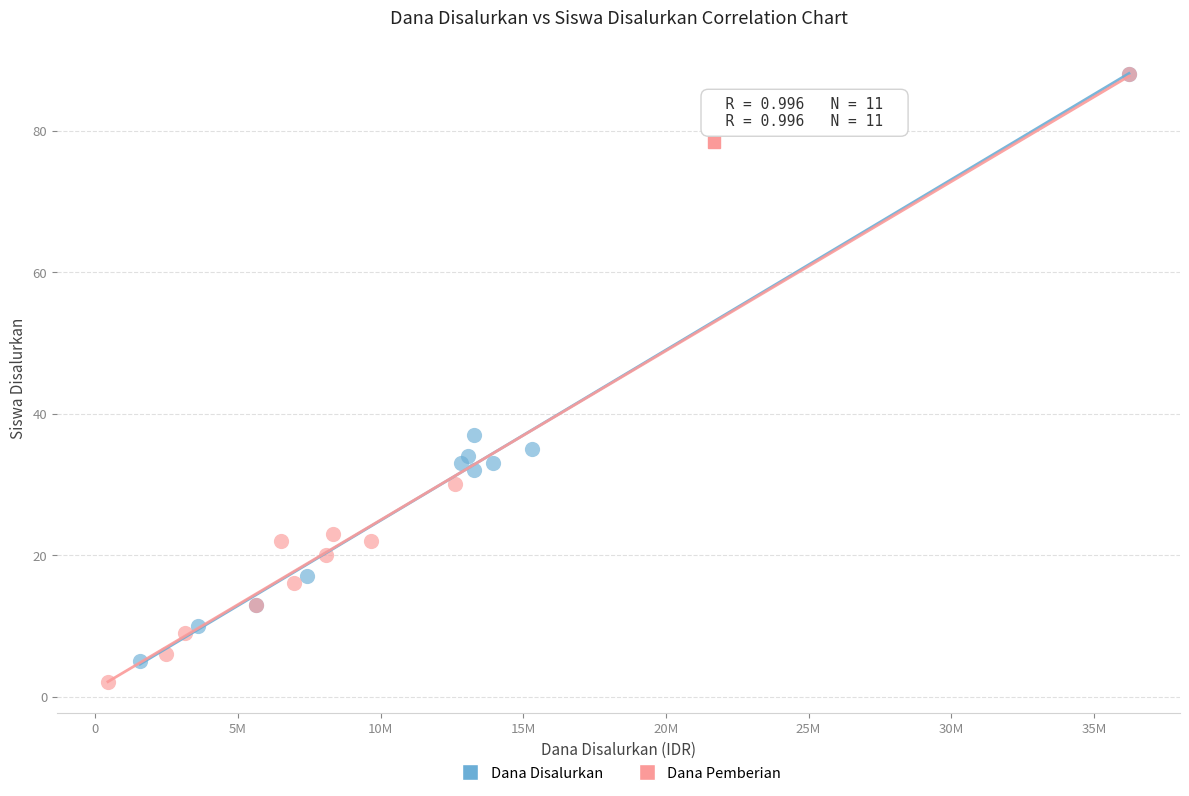

Which series has the widest spread of Y values?

Dana Pemberian